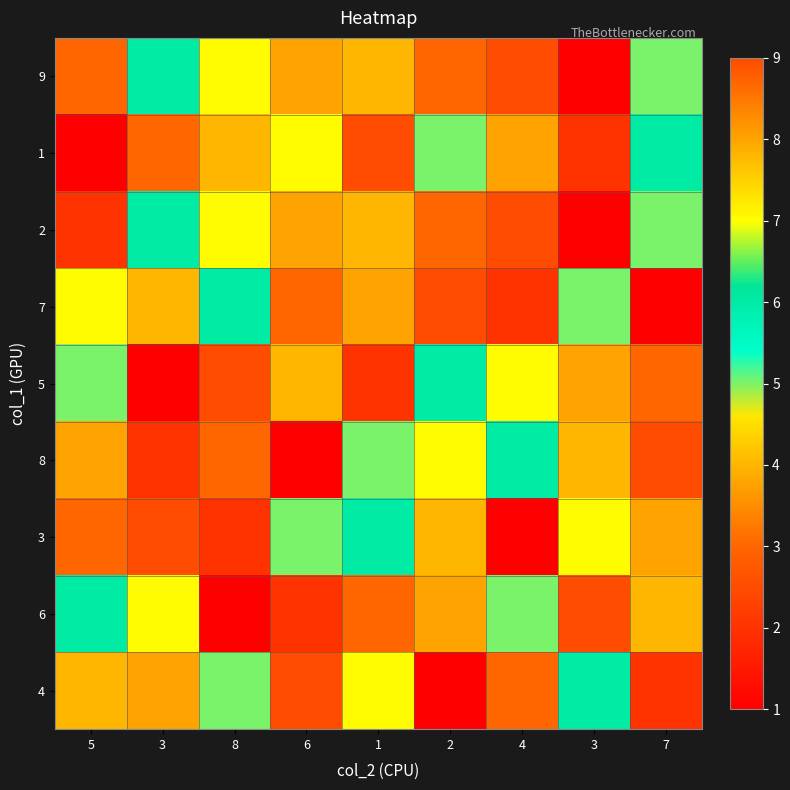

What is the difference between the highest and lowest values at 6?

8